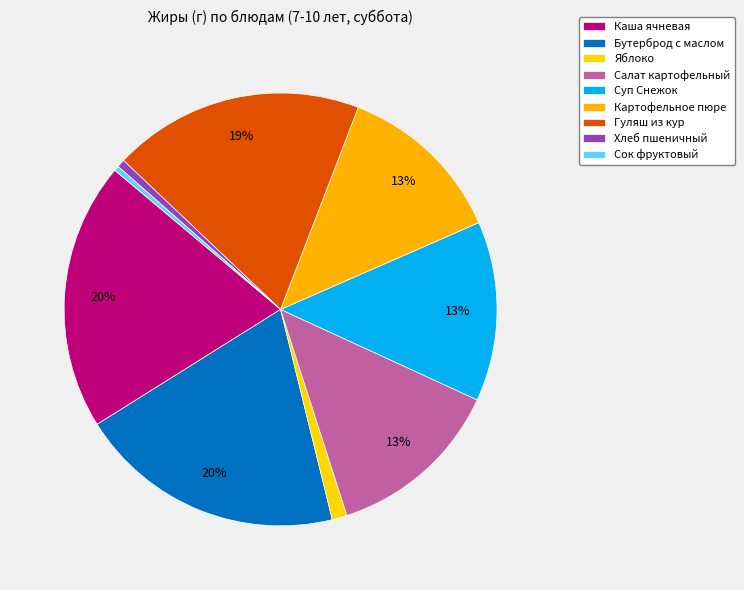

What percentage is the Бутерброд с маслом slice, to the nearest percent?

20%